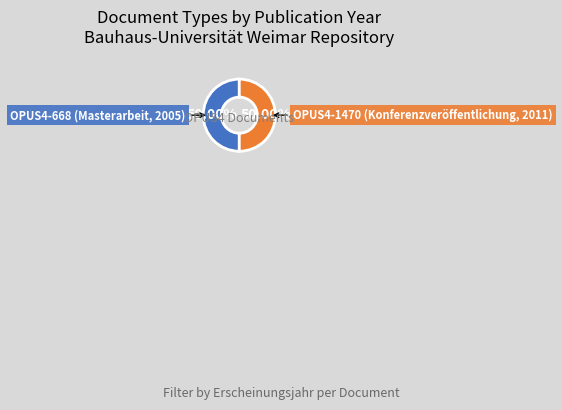

Is there a majority slice in this chart?

Yes